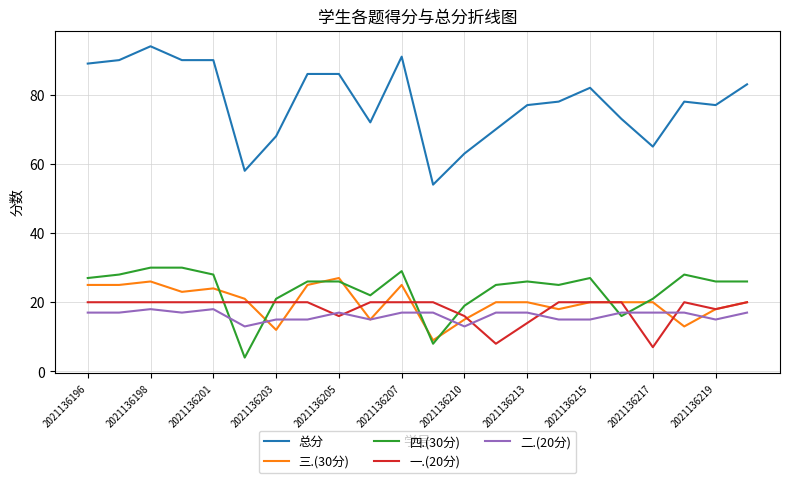

True or false: 二.(20分) and 四.(30分) cross at least once.

True